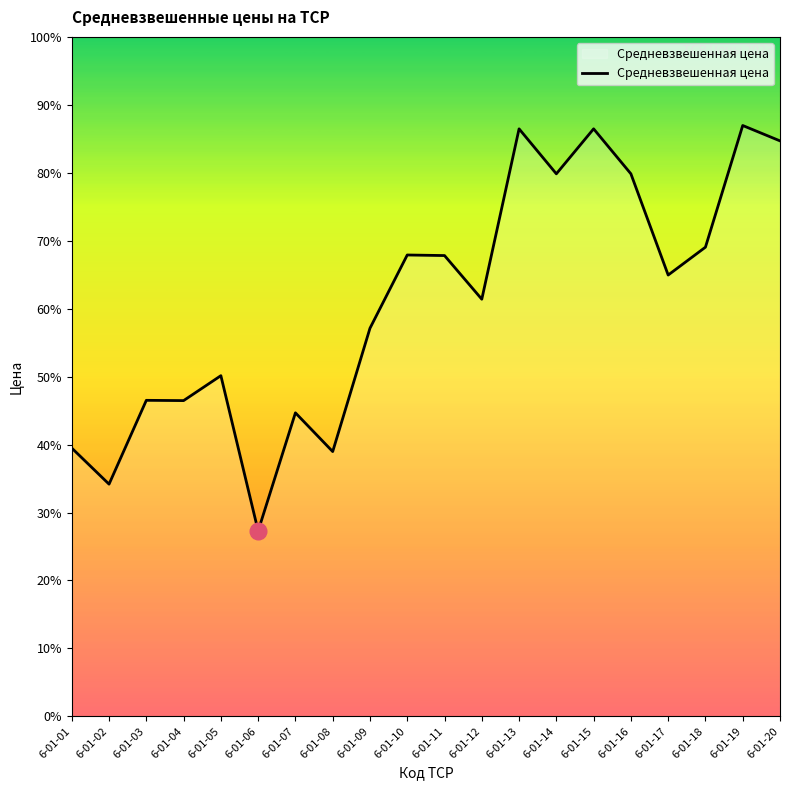

What is the difference between the second highest and minimum values?

855.5